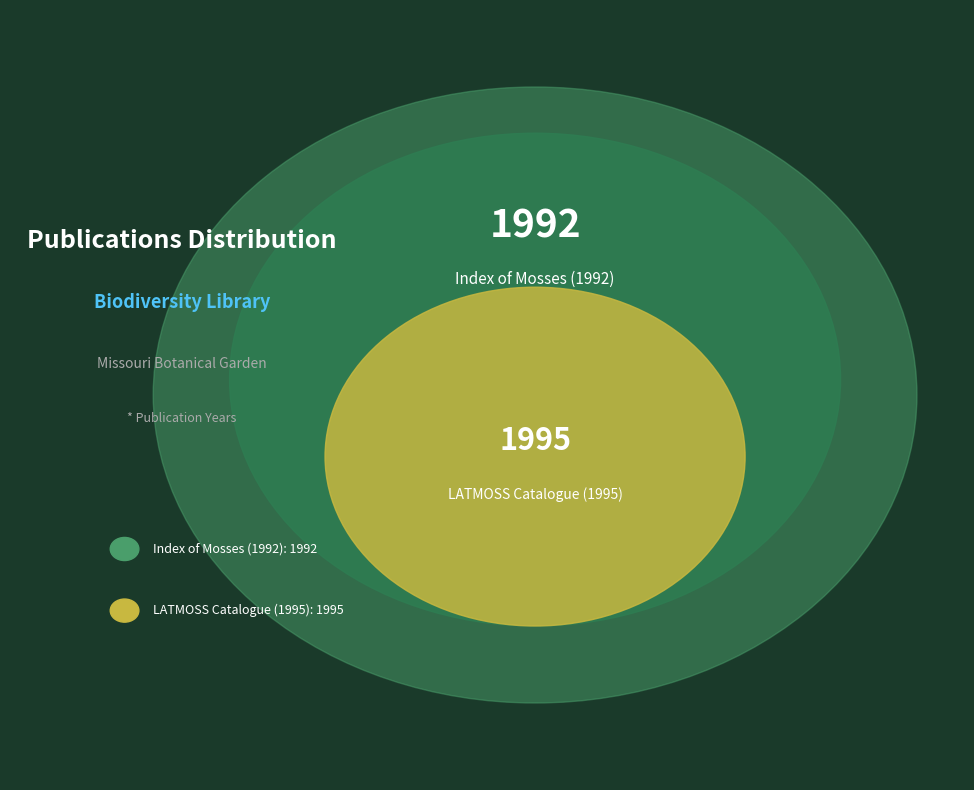

How many slices are in this pie chart?

2